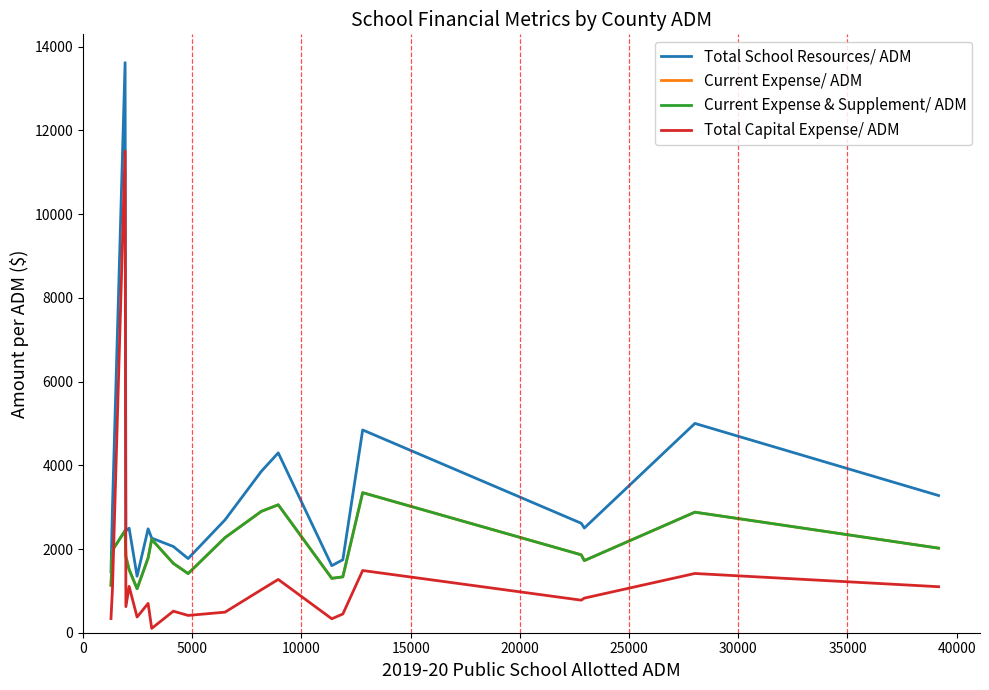

Does the chart display data point markers on the line(s)?

No